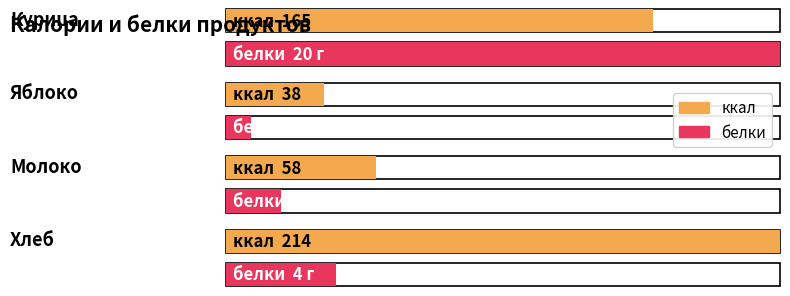

What is the total value across all series at Хлеб?

218.0